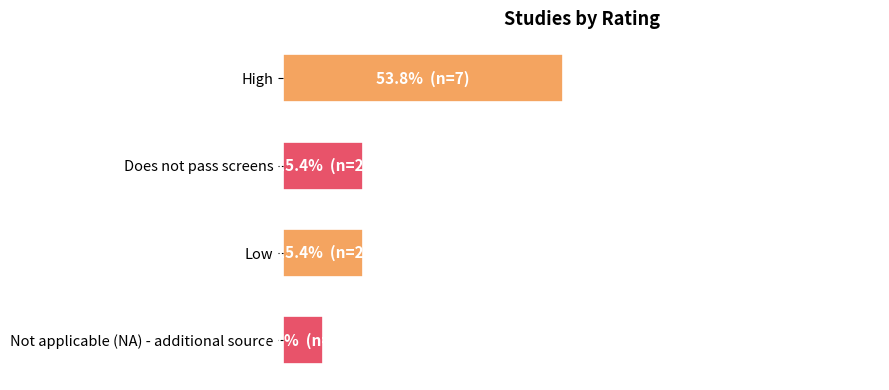

What is the difference between the maximum and second lowest values?

5